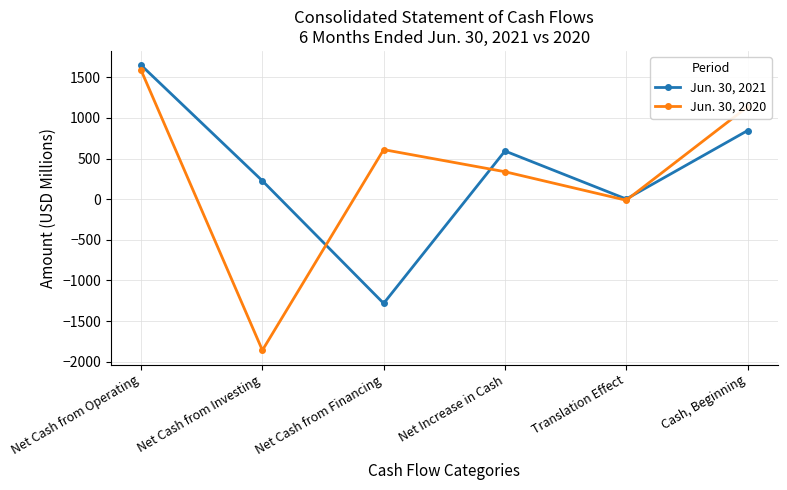

Reading left to right, list all the values displayed in this chart.

Jun. 30, 2021: Net Cash from Operating=1649	Net Cash from Investing=226	Net Cash from Financing=-1282	Net Increase in Cash=593	Translation Effect=2	Cash, Beginning=844
Jun. 30, 2020: Net Cash from Operating=1587	Net Cash from Investing=-1859	Net Cash from Financing=610	Net Increase in Cash=338	Translation Effect=-13	Cash, Beginning=1137